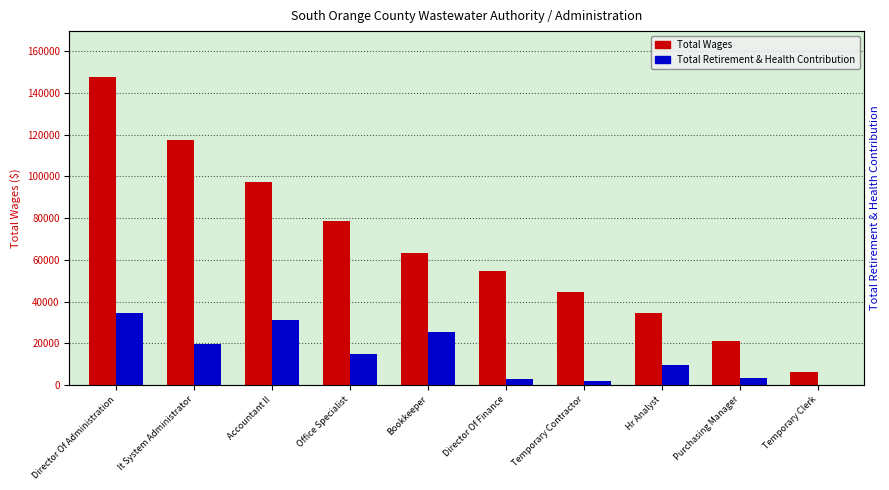

What is the sum of the Total Wages values at Bookkeeper and Hr Analyst?

97462